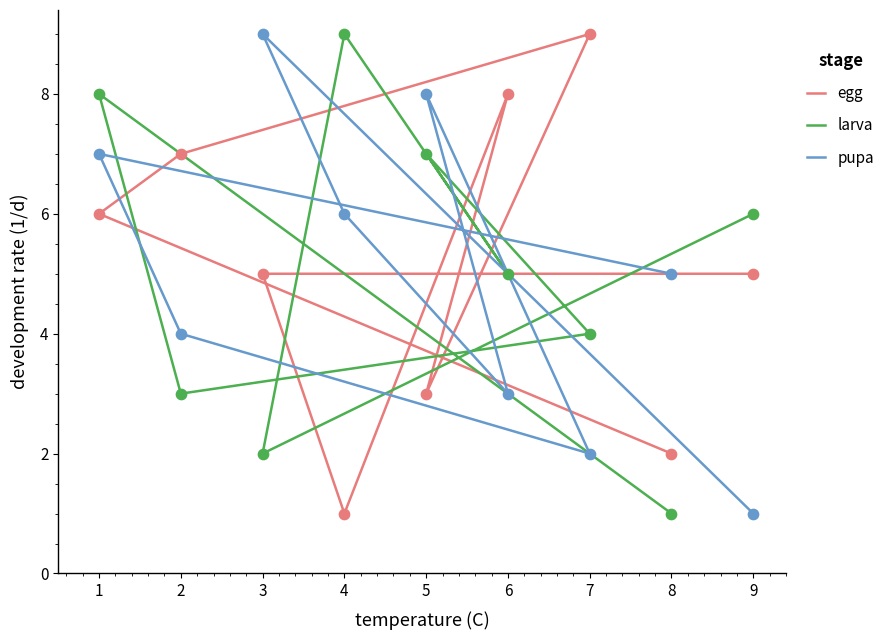

What are all the series names shown in the legend?

egg, larva, pupa